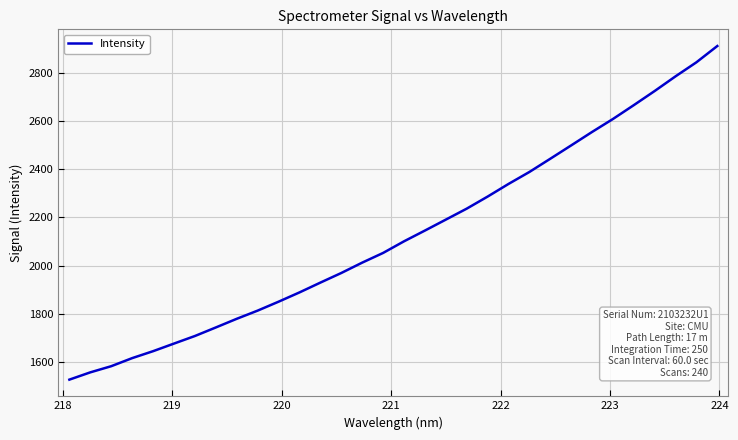

What is the maximum value shown in the chart?

2911.1